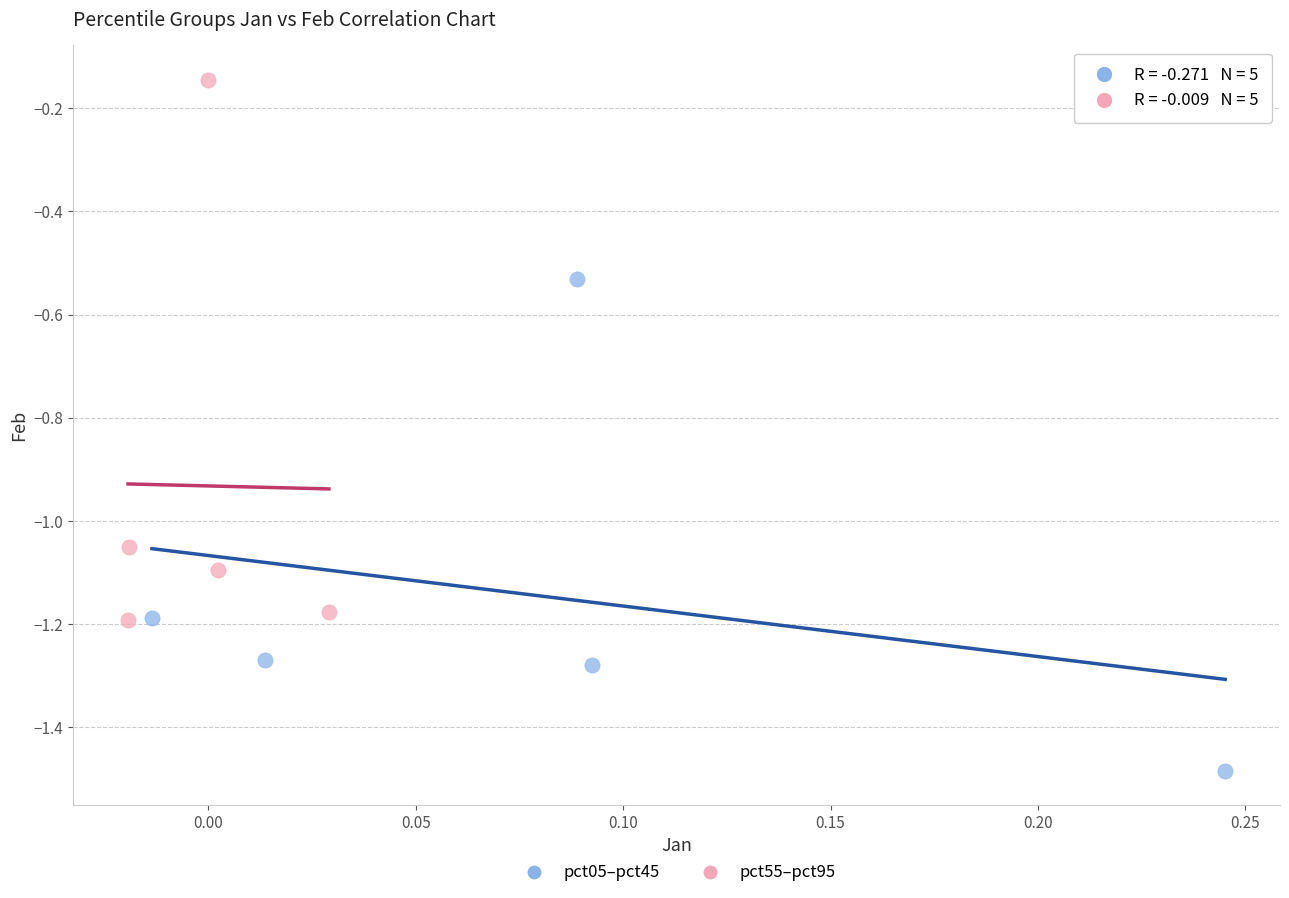

What are all the series names shown in the legend?

pct05–pct45, pct55–pct95